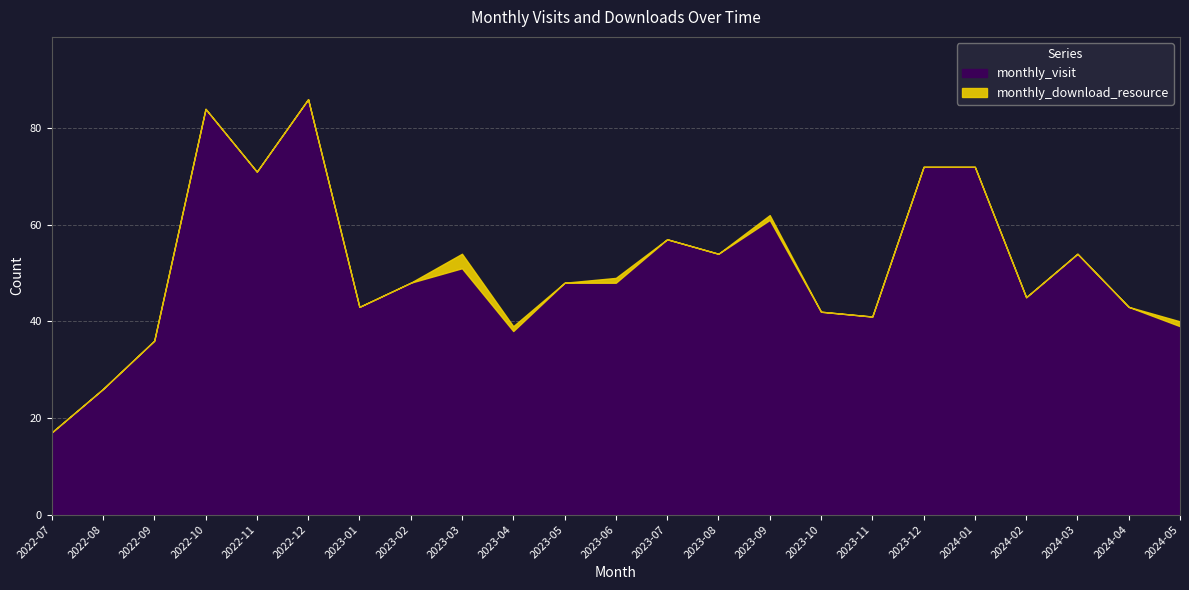

Rank the categories by monthly_visit value from highest to lowest.

2022-12, 2022-10, 2023-12, 2024-01, 2022-11, 2023-09, 2023-07, 2023-08, 2024-03, 2023-03, 2023-02, 2023-05, 2023-06, 2024-02, 2023-01, 2024-04, 2023-10, 2023-11, 2024-05, 2023-04, 2022-09, 2022-08, 2022-07